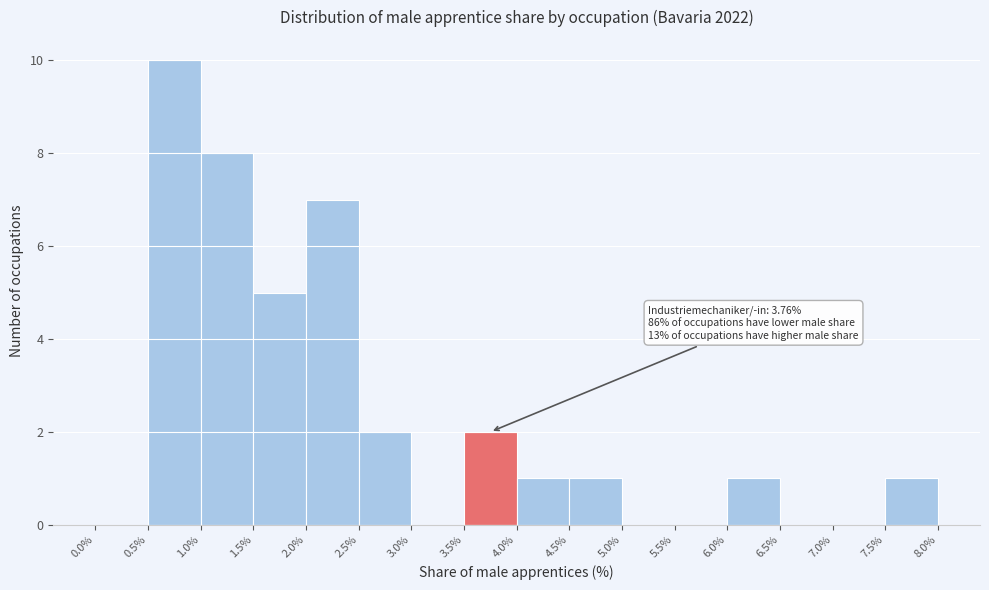

Which range on the x-axis has the tallest bar?

0.5% to 1.0%